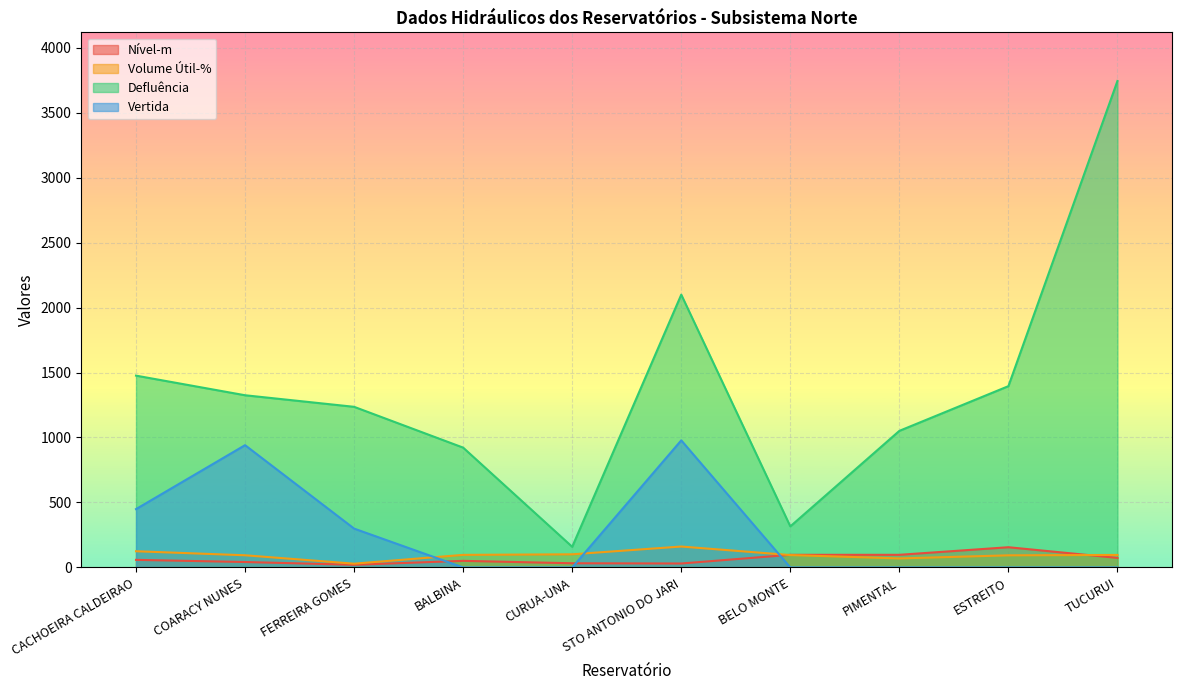

Which series has the largest total across all categories?

Defluência